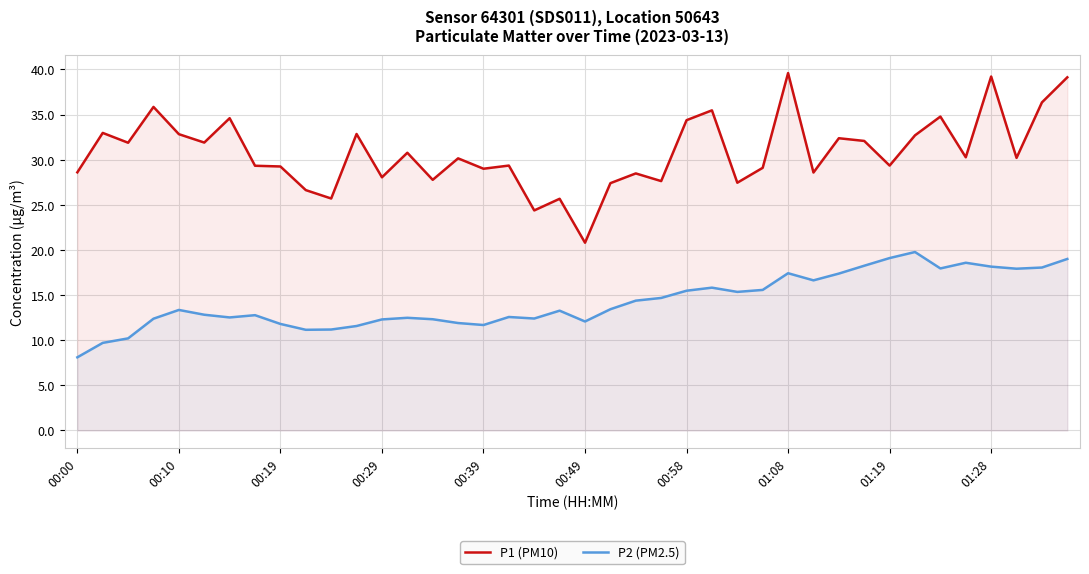

How many lines are shown in the chart?

2